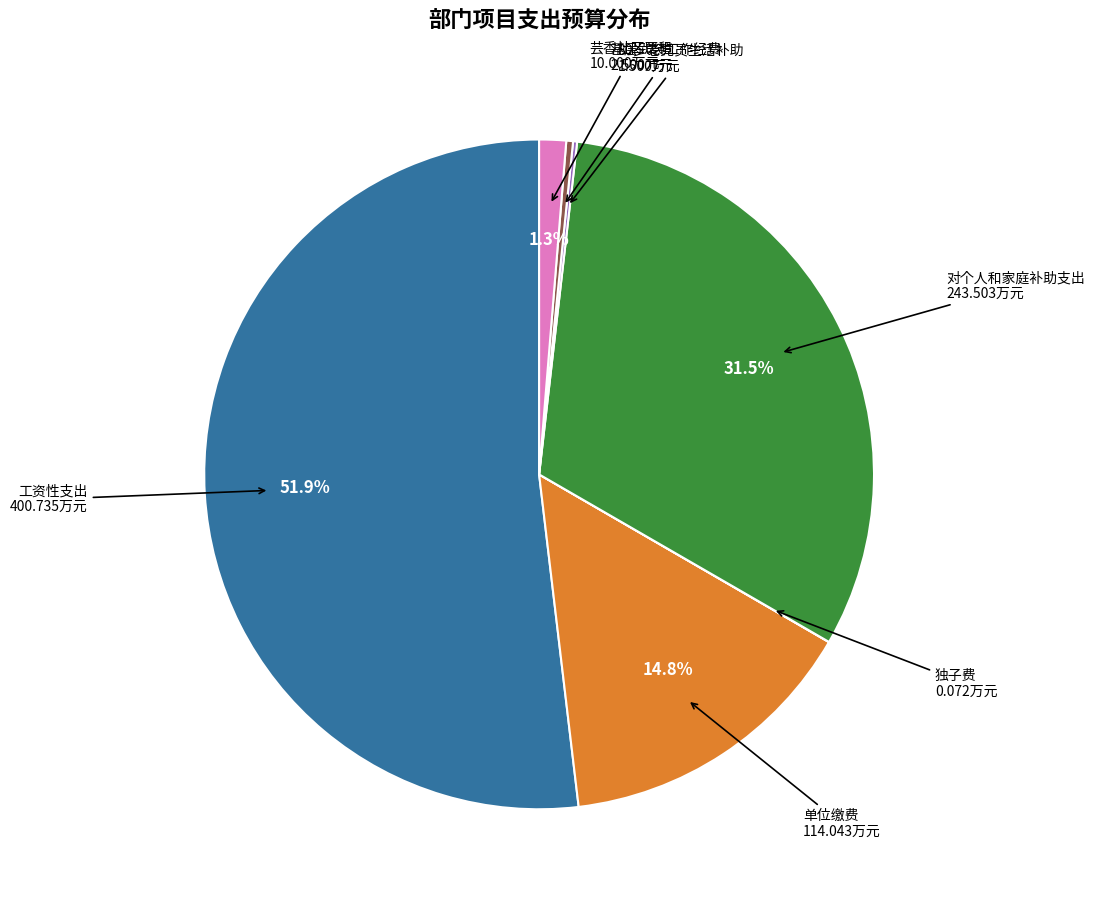

Does any single category account for the majority?

Yes